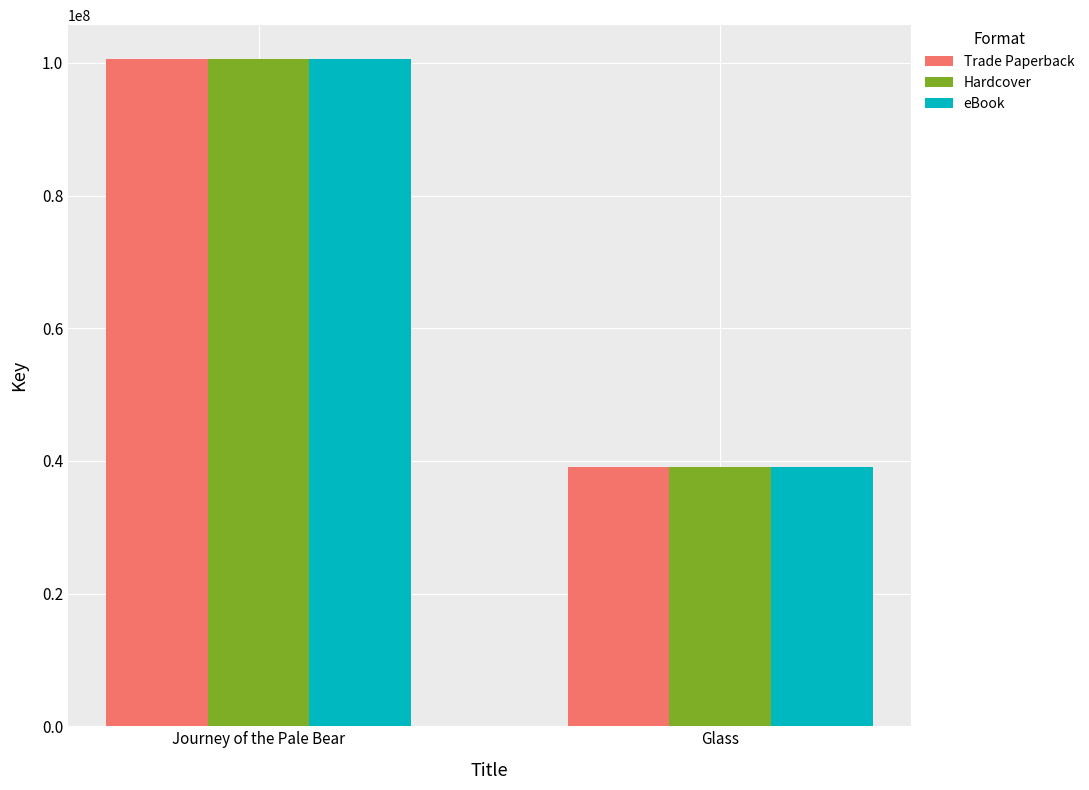

Which label corresponds to the largest value in the chart?

Journey of the Pale Bear